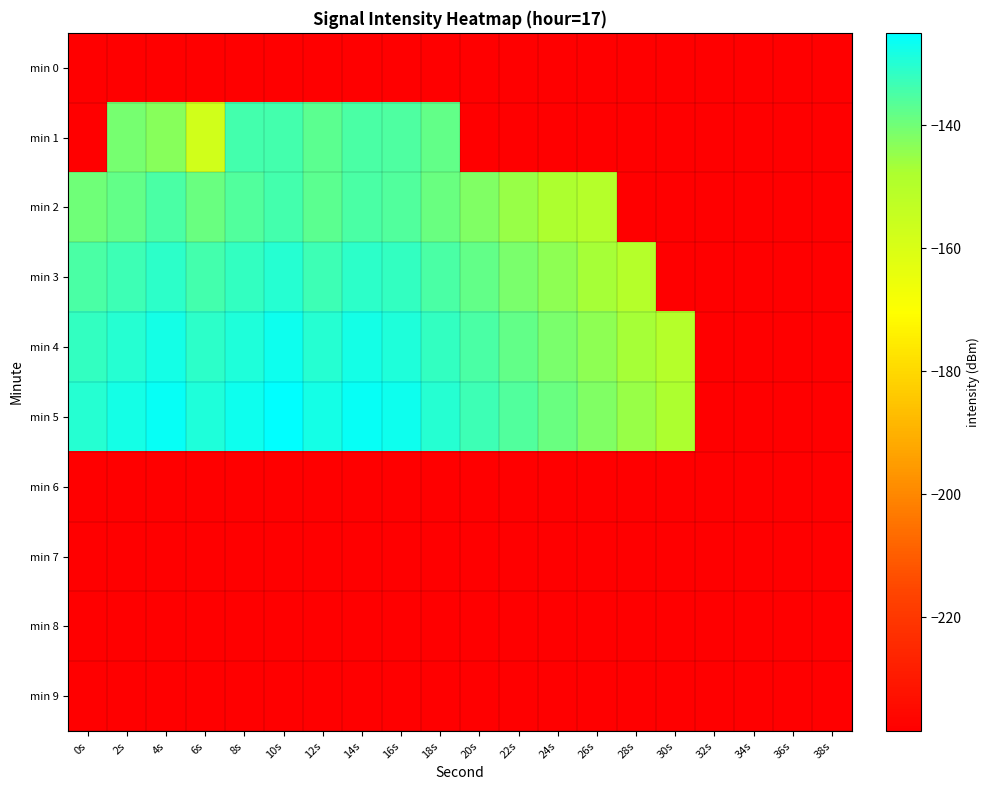

Reading right to left, what are all the values shown in this chart?

min 0: 38s=-238.5	36s=-238.5	34s=-238.5	32s=-238.5	30s=-238.5	28s=-238.5	26s=-238.5	24s=-238.5	22s=-238.5	20s=-238.5	18s=-238.5	16s=-238.5	14s=-238.5	12s=-238.5	10s=-238.5	8s=-238.5	6s=-238.5	4s=-238.5	2s=-238.5	0s=-238.5
min 1: 38s=-238.5	36s=-238.5	34s=-238.5	32s=-238.5	30s=-238.5	28s=-238.5	26s=-238.5	24s=-238.5	22s=-238.5	20s=-238.5	18s=-138.2	16s=-135.4	14s=-134.8	12s=-137.3	10s=-134.1	8s=-133.9	6s=-157.6	4s=-142.8	2s=-140.8	0s=-238.5
min 2: 38s=-238.5	36s=-238.5	34s=-238.5	32s=-238.5	30s=-238.5	28s=-238.5	26s=-150.0	24s=-148.0	22s=-145.0	20s=-142.0	18s=-139.0	16s=-136.0	14s=-135.0	12s=-137.0	10s=-134.0	8s=-136.0	6s=-139.0	4s=-135.0	2s=-138.0	0s=-140.0
min 3: 38s=-238.5	36s=-238.5	34s=-238.5	32s=-238.5	30s=-238.5	28s=-150.0	26s=-147.0	24s=-144.0	22s=-141.0	20s=-138.0	18s=-135.0	16s=-132.0	14s=-131.0	12s=-133.0	10s=-130.0	8s=-132.0	6s=-134.0	4s=-131.0	2s=-133.0	0s=-135.0
min 4: 38s=-238.5	36s=-238.5	34s=-238.5	32s=-238.5	30s=-150.0	28s=-147.0	26s=-144.0	24s=-141.0	22s=-138.0	20s=-135.0	18s=-132.0	16s=-129.0	14s=-128.0	12s=-130.0	10s=-127.0	8s=-129.0	6s=-131.0	4s=-128.0	2s=-130.0	0s=-132.0
min 5: 38s=-238.5	36s=-238.5	34s=-238.5	32s=-238.5	30s=-148.0	28s=-145.0	26s=-142.0	24s=-139.0	22s=-136.0	20s=-133.0	18s=-130.0	16s=-127.0	14s=-126.0	12s=-128.0	10s=-125.0	8s=-127.0	6s=-129.0	4s=-126.0	2s=-128.0	0s=-130.0
min 6: 38s=-238.5	36s=-238.5	34s=-238.5	32s=-238.5	30s=-238.5	28s=-238.5	26s=-238.5	24s=-238.5	22s=-238.5	20s=-238.5	18s=-238.5	16s=-238.5	14s=-238.5	12s=-238.5	10s=-238.5	8s=-238.5	6s=-238.5	4s=-238.5	2s=-238.5	0s=-238.5
min 7: 38s=-238.5	36s=-238.5	34s=-238.5	32s=-238.5	30s=-238.5	28s=-238.5	26s=-238.5	24s=-238.5	22s=-238.5	20s=-238.5	18s=-238.5	16s=-238.5	14s=-238.5	12s=-238.5	10s=-238.5	8s=-238.5	6s=-238.5	4s=-238.5	2s=-238.5	0s=-238.5
min 8: 38s=-238.5	36s=-238.5	34s=-238.5	32s=-238.5	30s=-238.5	28s=-238.5	26s=-238.5	24s=-238.5	22s=-238.5	20s=-238.5	18s=-238.5	16s=-238.5	14s=-238.5	12s=-238.5	10s=-238.5	8s=-238.5	6s=-238.5	4s=-238.5	2s=-238.5	0s=-238.5
min 9: 38s=-238.5	36s=-238.5	34s=-238.5	32s=-238.5	30s=-238.5	28s=-238.5	26s=-238.5	24s=-238.5	22s=-238.5	20s=-238.5	18s=-238.5	16s=-238.5	14s=-238.5	12s=-238.5	10s=-238.5	8s=-238.5	6s=-238.5	4s=-238.5	2s=-238.5	0s=-238.5